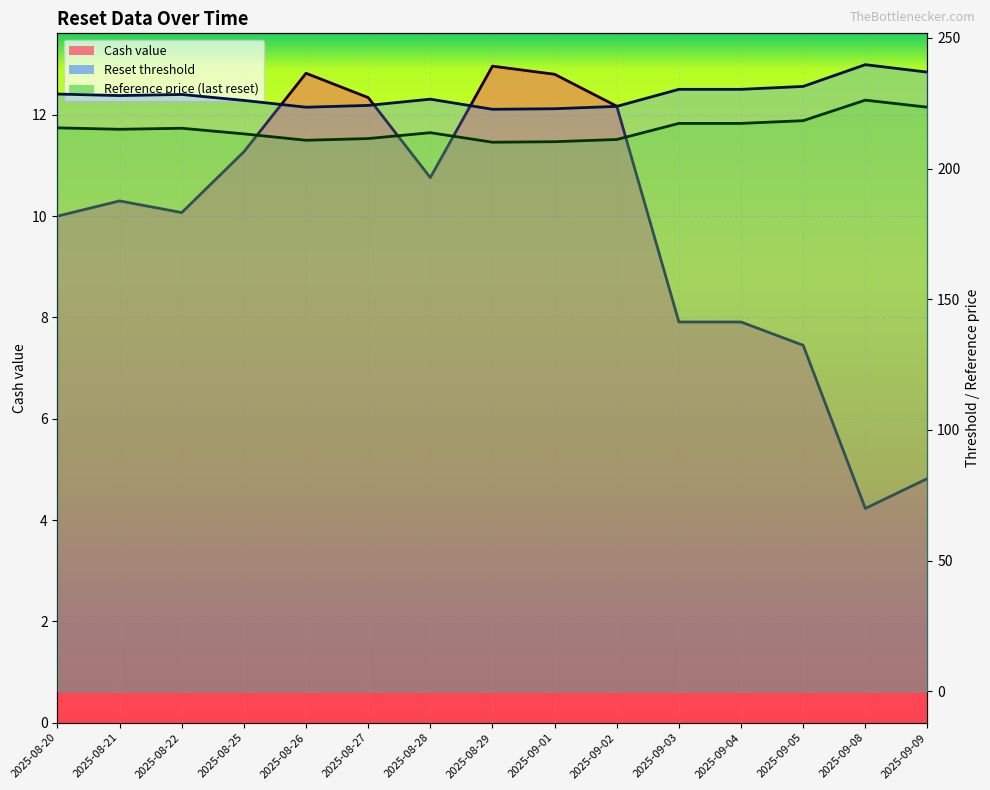

Which series changed the most between 2025-09-01 and 2025-09-05?

Reset threshold